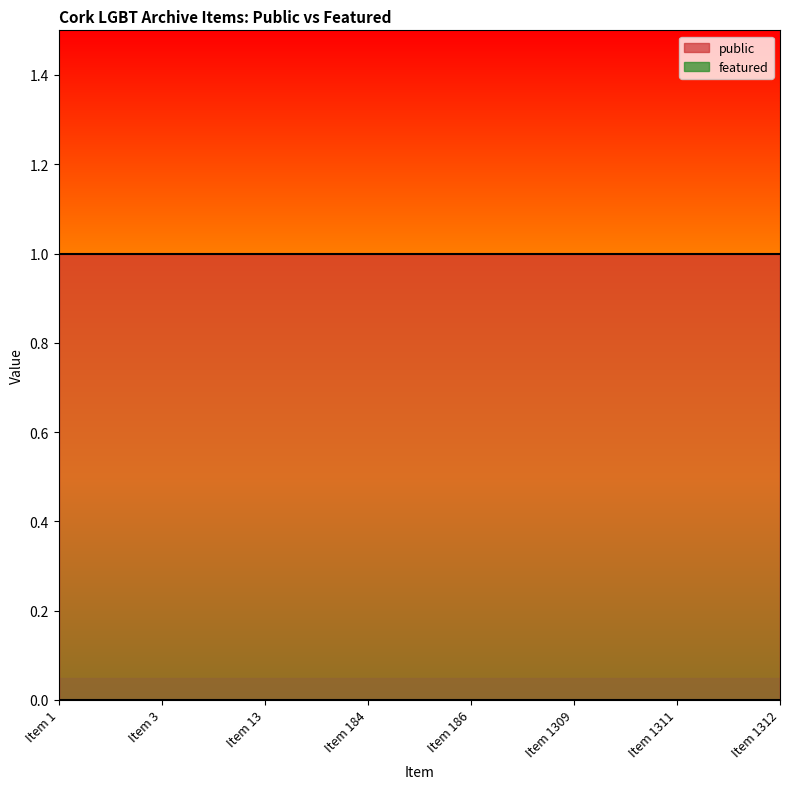

True or false: featured and public intersect in this chart.

False